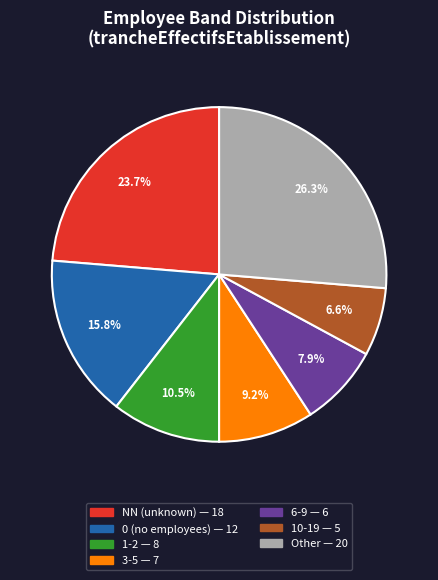

Is there a majority slice in this chart?

No